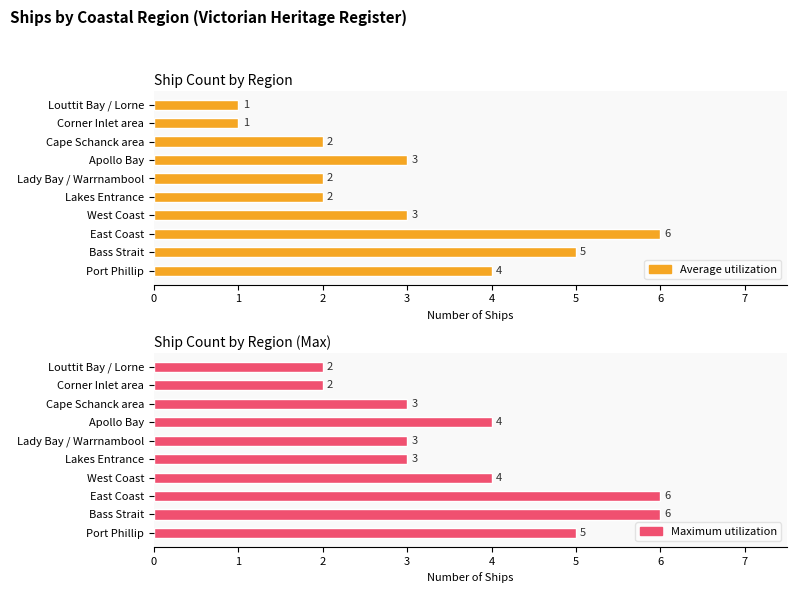

At Lady Bay / Warrnambool, list the series in order from smallest to largest.

Average utilization, Maximum utilization